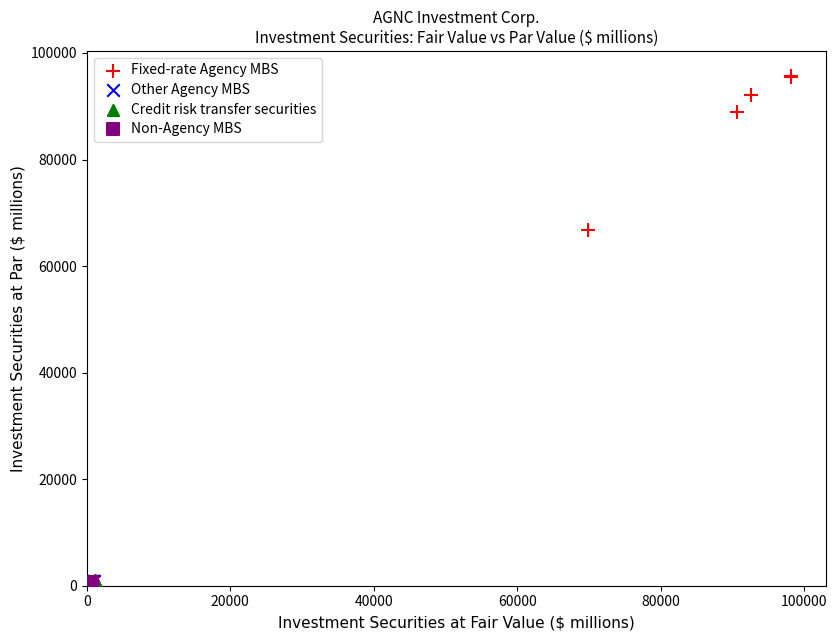

Which series contains the highest Y value?

Fixed-rate Agency MBS